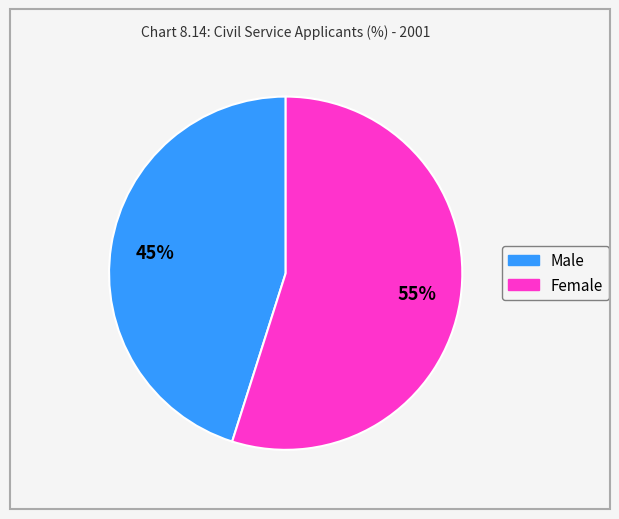

To the nearest percent, what percentage of the pie is Female?

55%